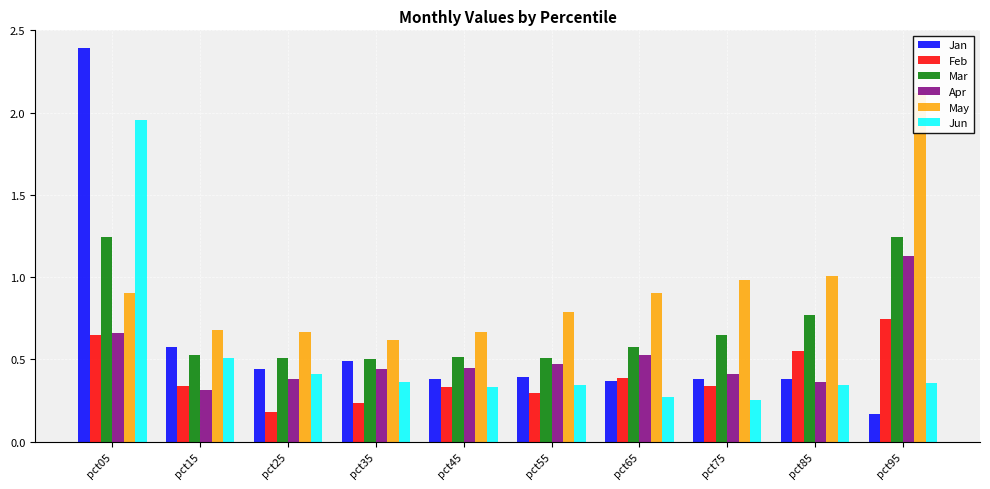

The May series shows 0.9 at pct05. True or false?

True